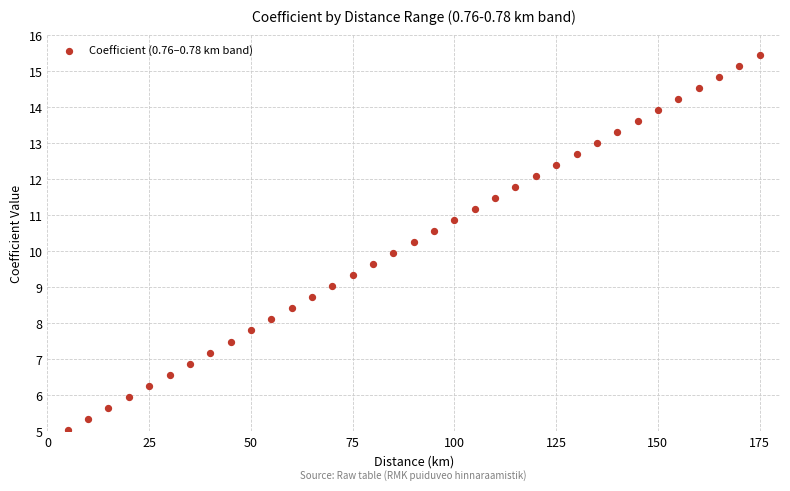

What is the range of X values (max minus min)?

170.0